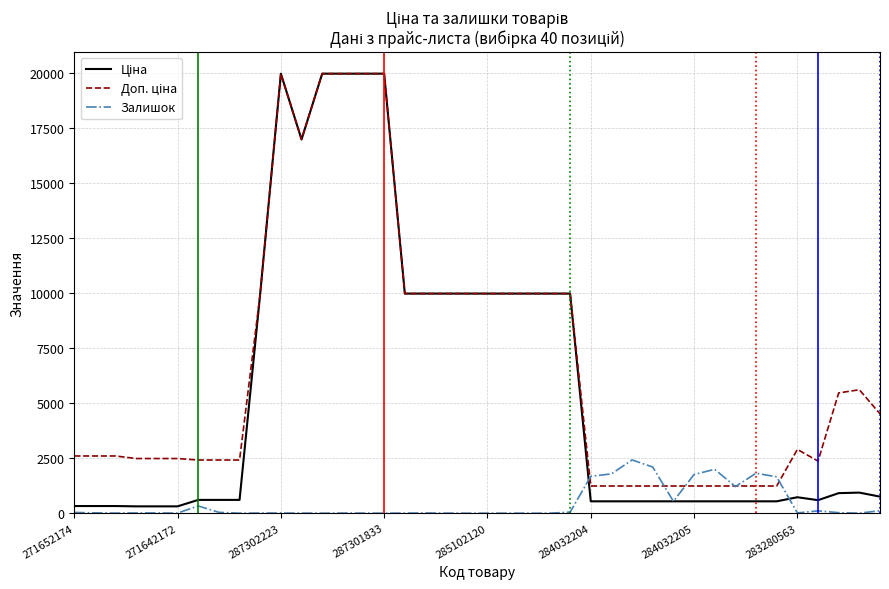

What is the maximum value shown in the chart?

19964.2